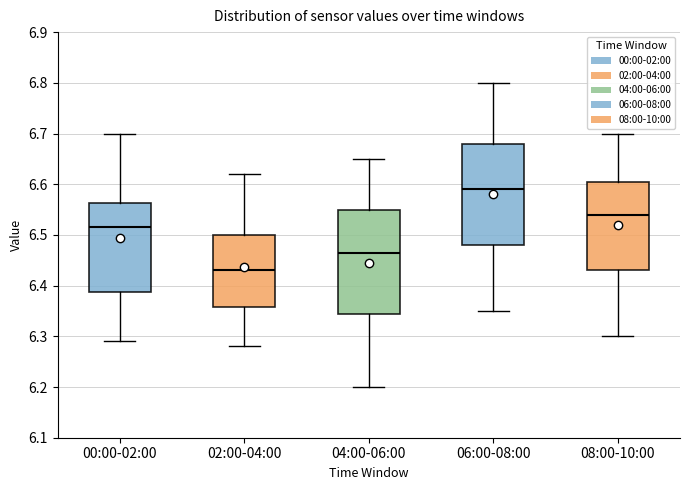

Reading left to right, read every box against the y-axis: the position of its median line, the range the box covers, and the ends of its whiskers. The values are not printed on the chart, so give them approximately, as read against the axis.

00:00-02:00: median 6.52, box 6.39 to 6.56, whiskers 6.29 to 6.70
02:00-04:00: median 6.43, box 6.36 to 6.50, whiskers 6.28 to 6.62
04:00-06:00: median 6.47, box 6.35 to 6.55, whiskers 6.20 to 6.65
06:00-08:00: median 6.59, box 6.48 to 6.68, whiskers 6.35 to 6.80
08:00-10:00: median 6.54, box 6.43 to 6.61, whiskers 6.30 to 6.70